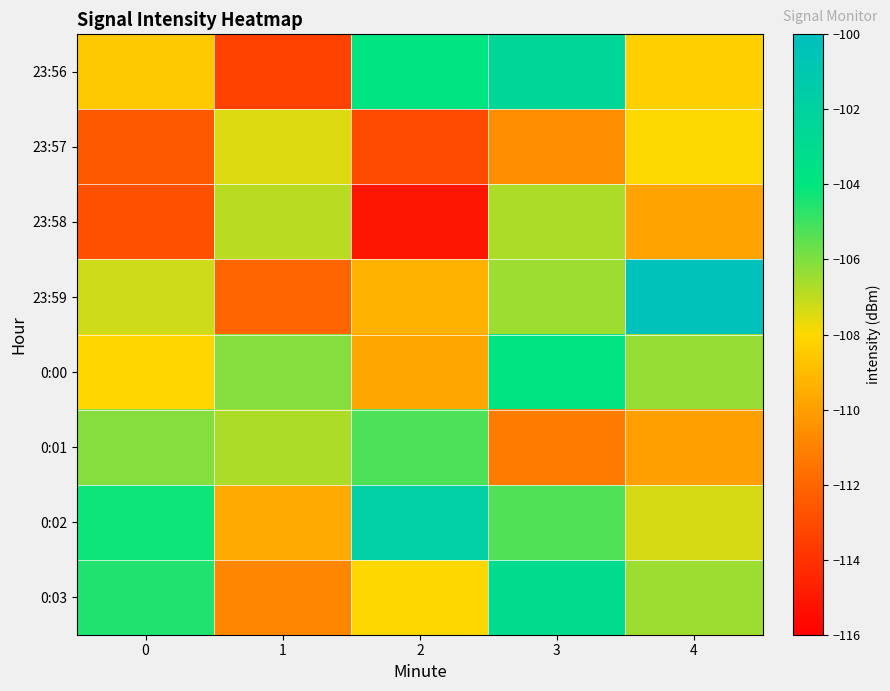

Rank the series by their maximum value, from lowest to highest.

23:57, 23:58, 0:01, 0:00, 0:03, 23:56, 0:02, 23:59